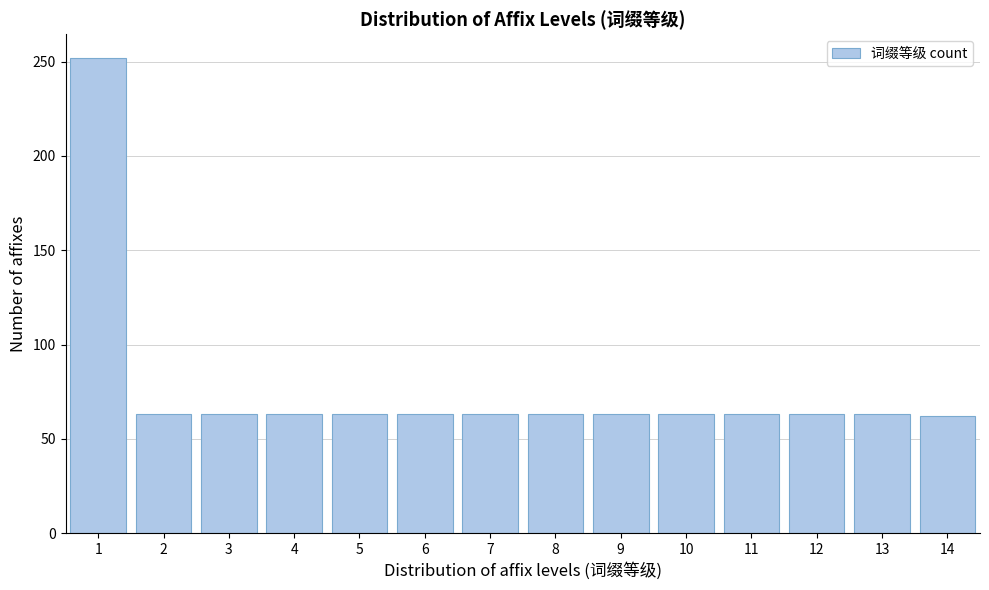

What is the difference between the maximum and minimum values?

190